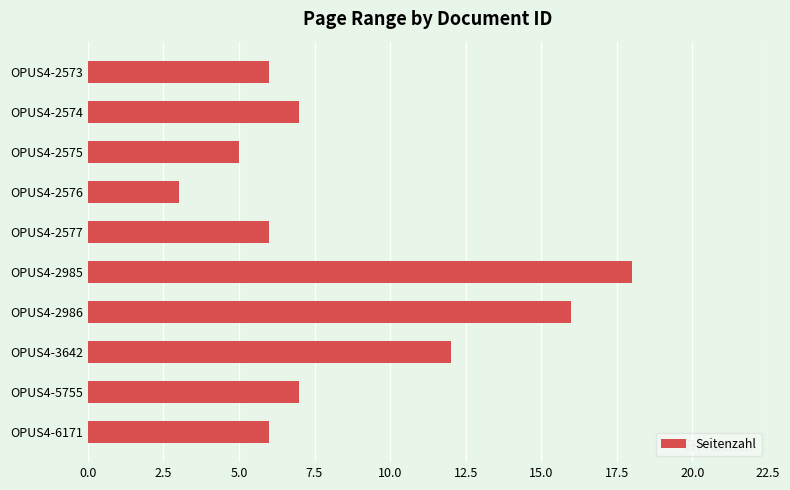

Between OPUS4-2575 and OPUS4-2576, which is larger?

OPUS4-2575